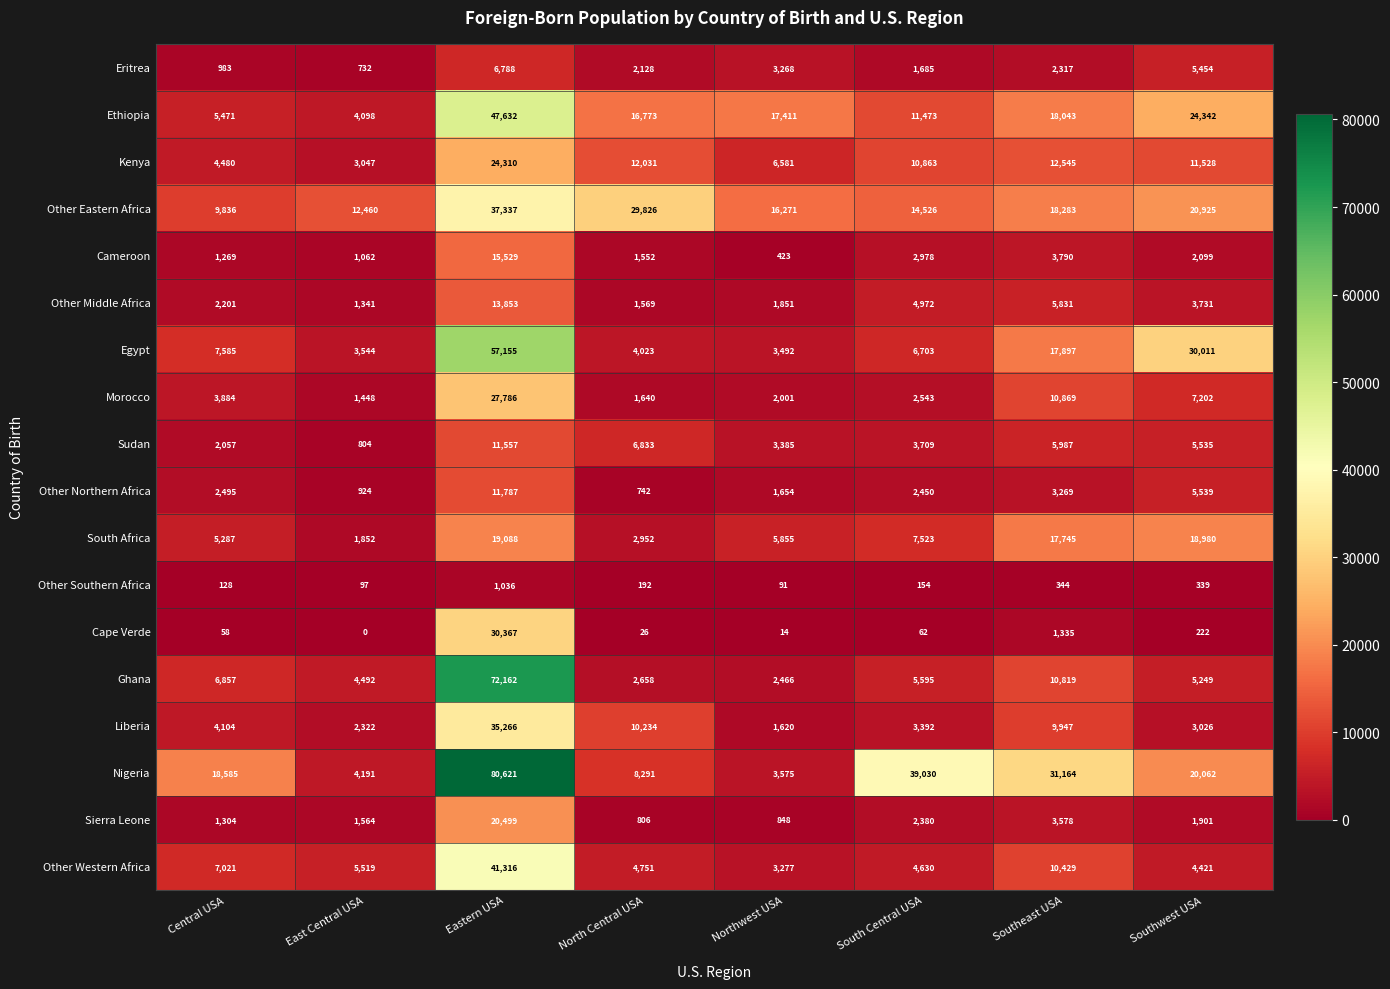

What is the total value across all series at Northwest USA?

74083